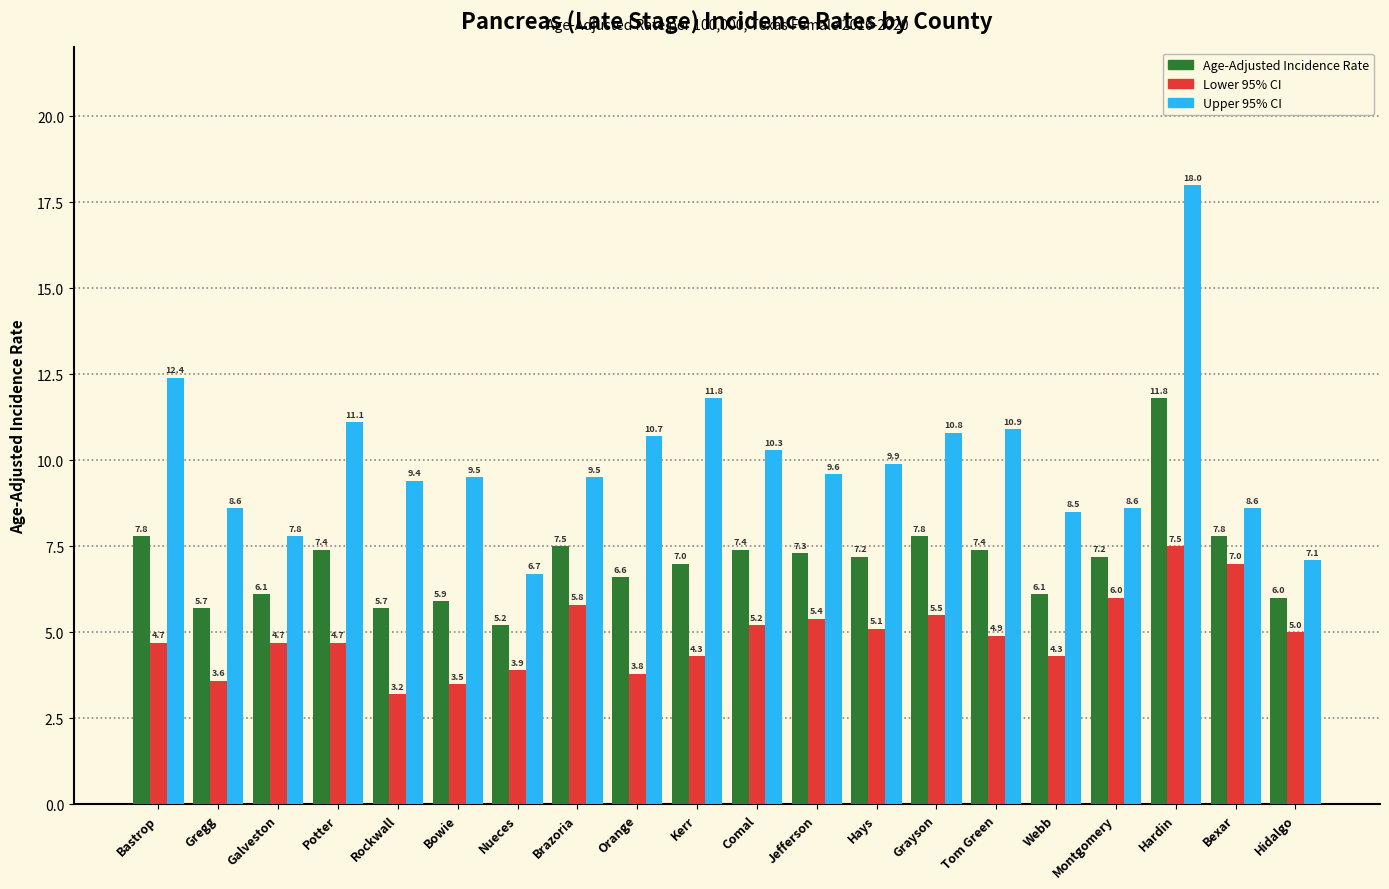

How many groups of bars are there?

20